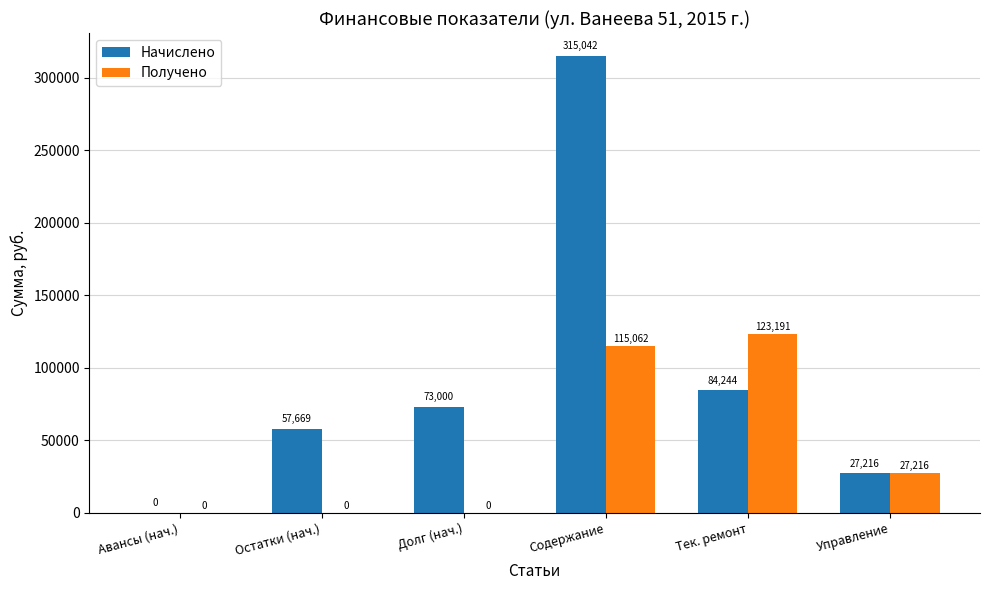

The value of Начислено at Управление is 39402.0. True or false?

False